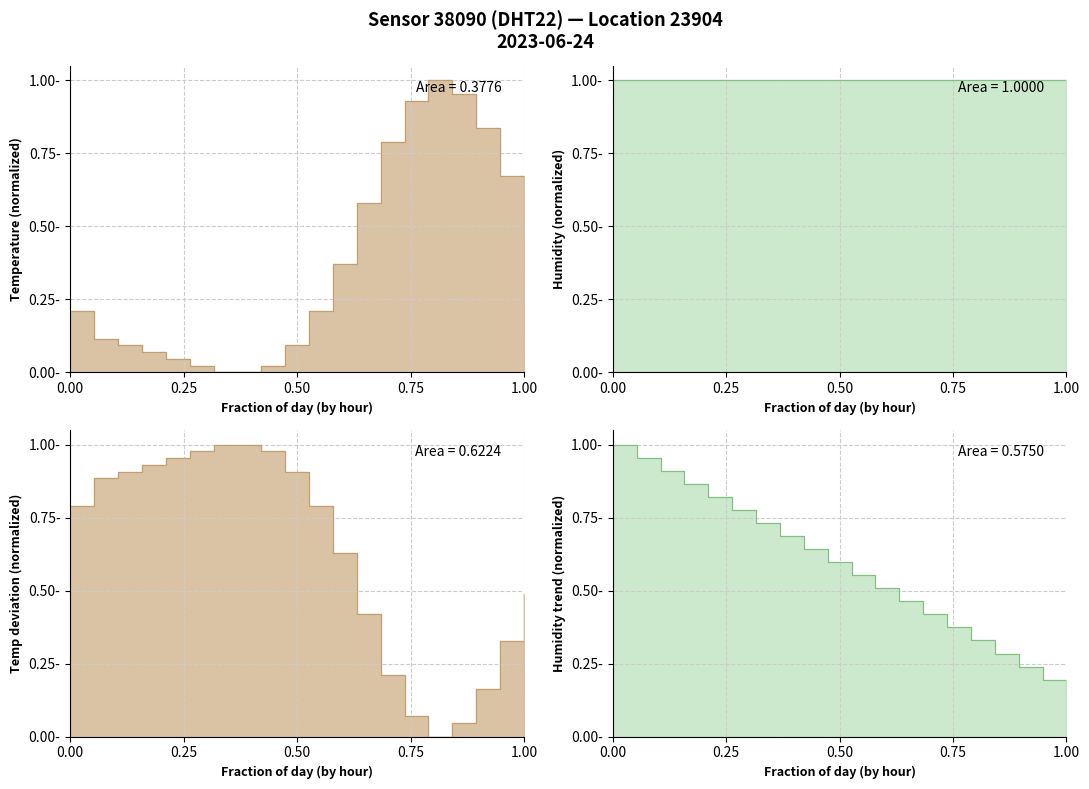

How many lines are shown in the chart?

1